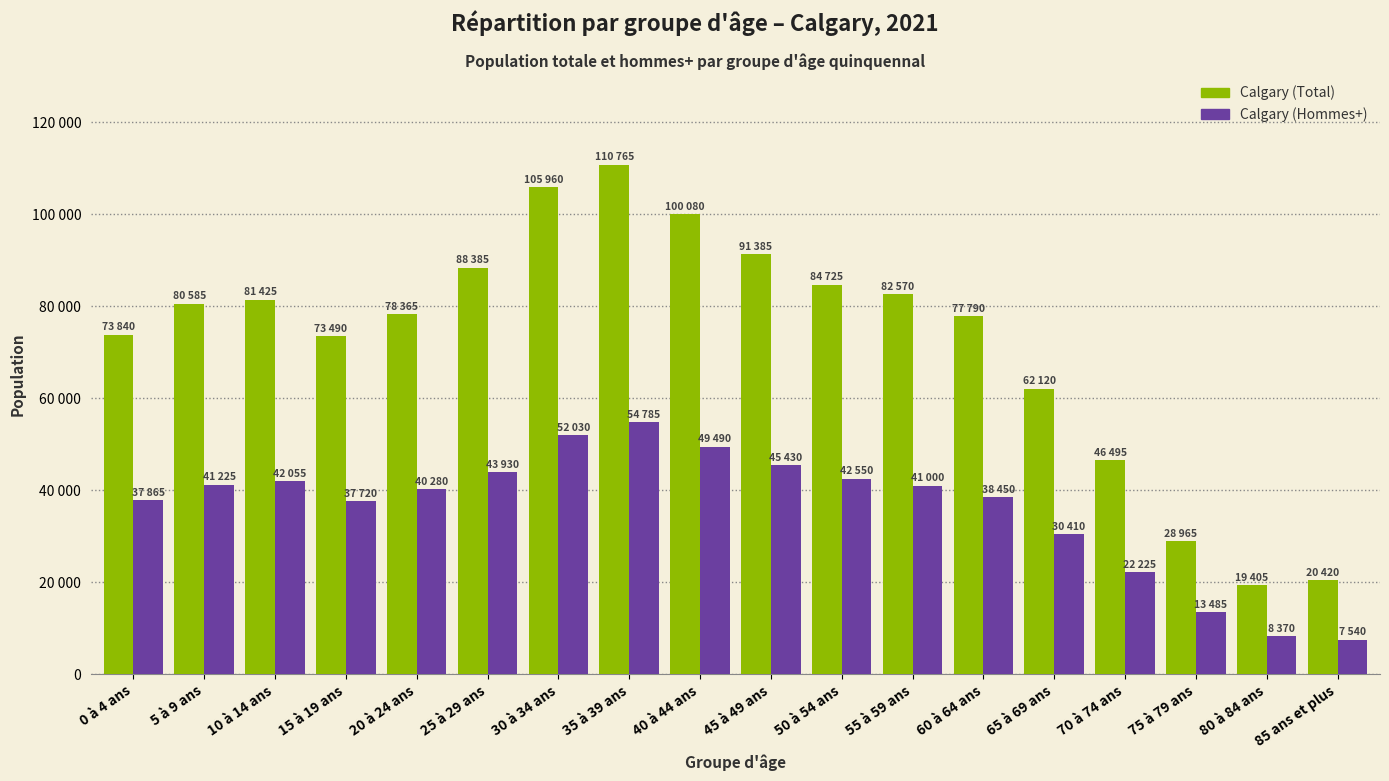

At which category does the chart reach its minimum across all series?

85 ans et plus